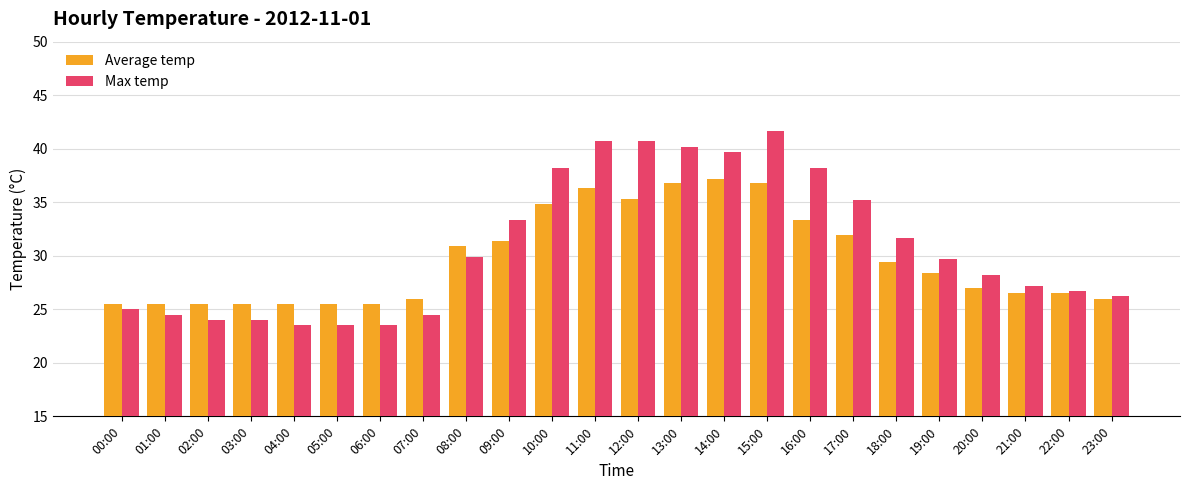

Where does the Average temp series first go above 28?

08:00